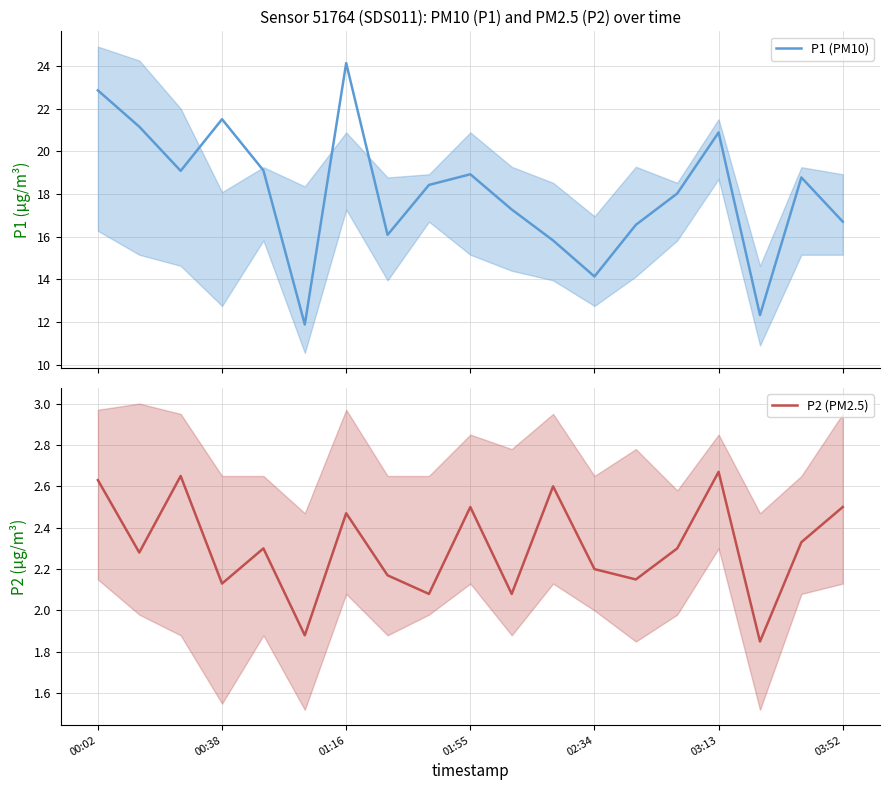

True or false: P1 (PM10) and P2 (PM2.5) intersect in this chart.

False